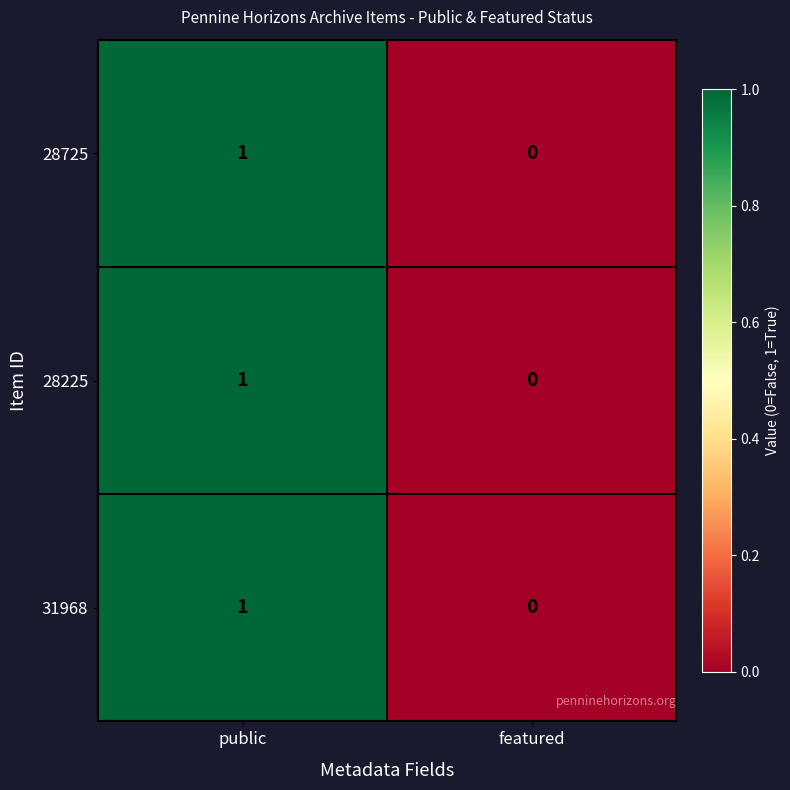

At which category does the chart reach its peak across all series?

public